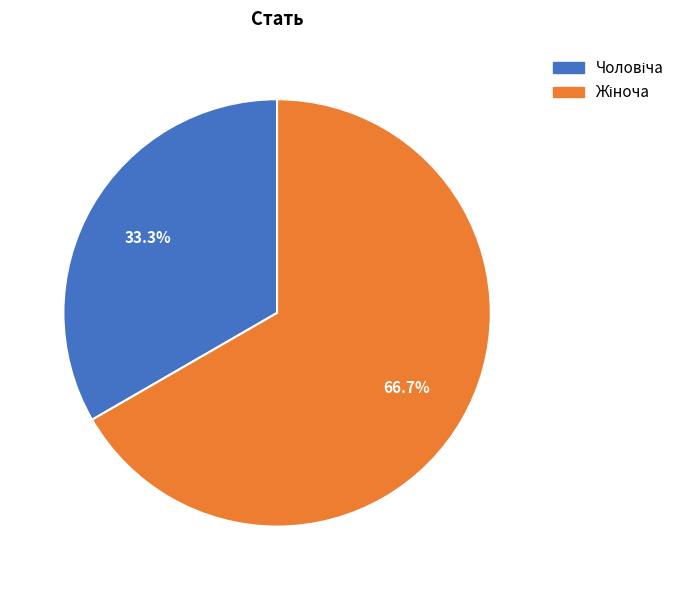

Is there a majority slice in this chart?

Yes